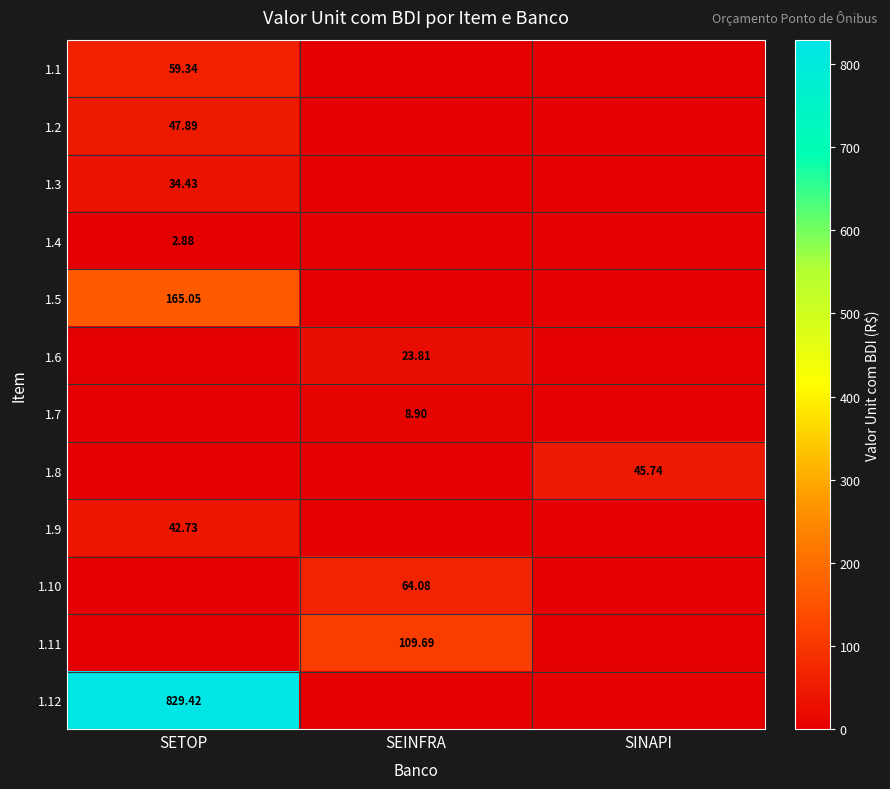

What is the maximum value for 1.11?

109.7